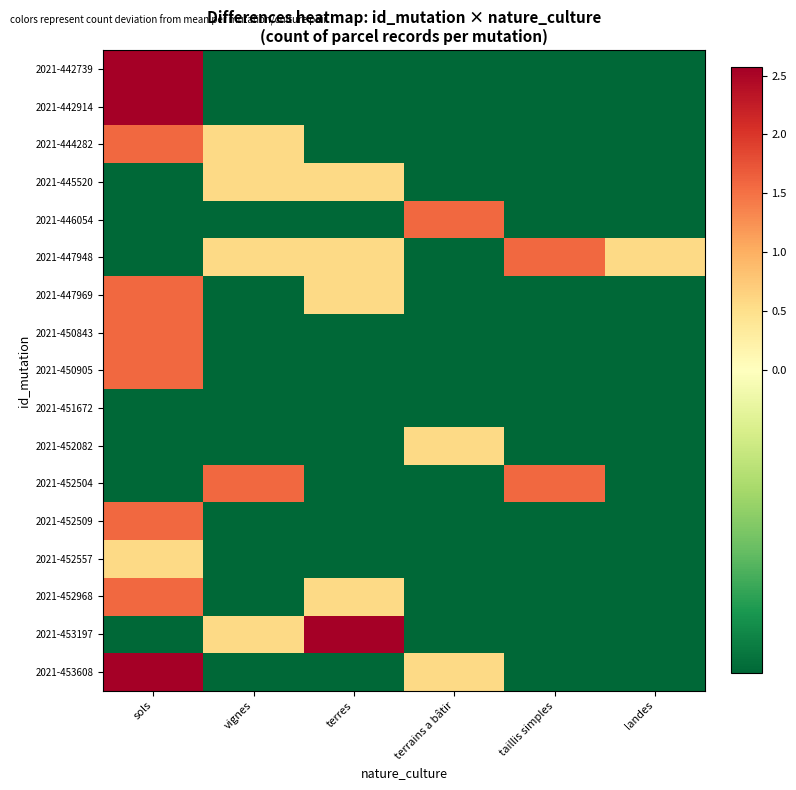

What is the total value across all series at sols?

14.7